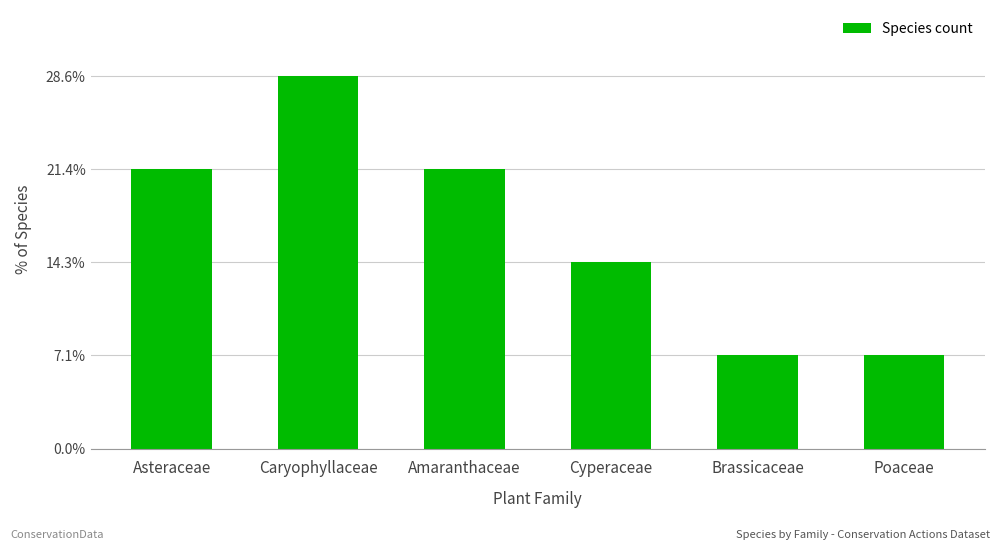

Are the bars grouped side by side (vs. stacked)?

No